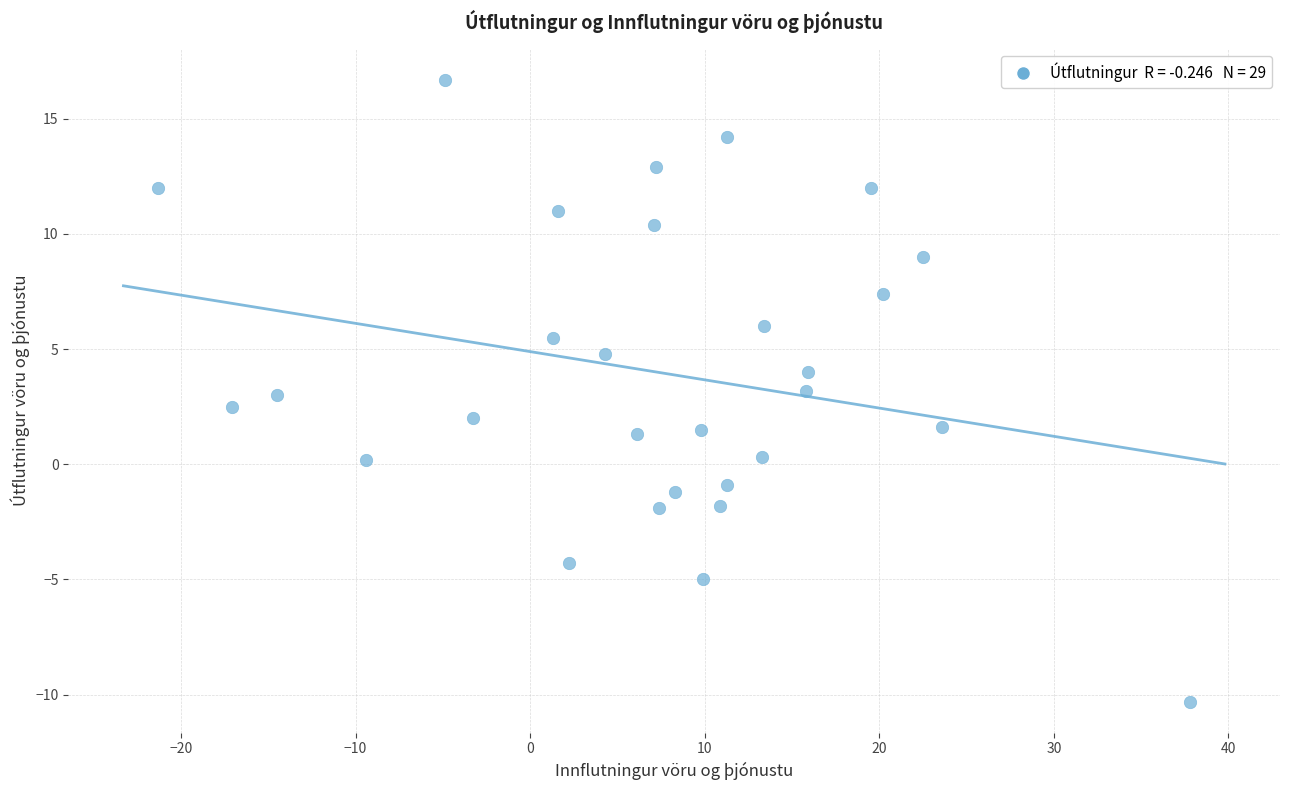

What is the range of Y values (max minus min)?

27.0